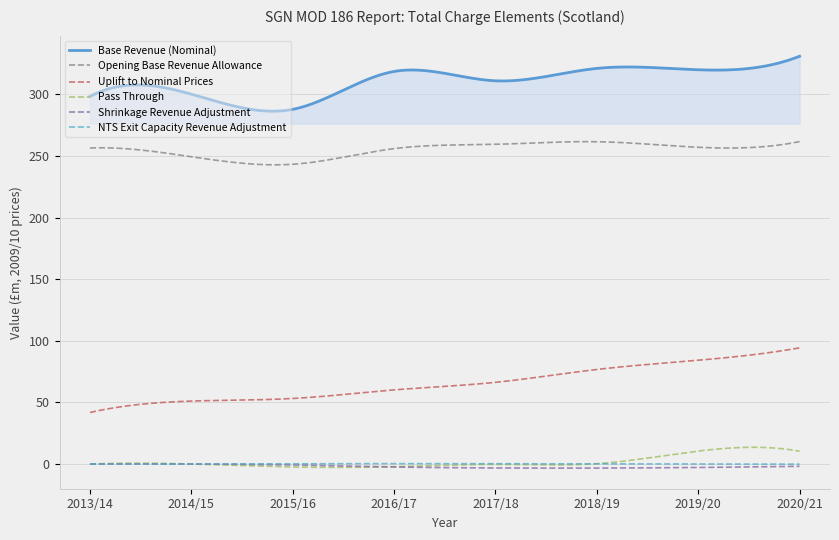

Which series has the largest total across all categories?

Base Revenue (Nominal)